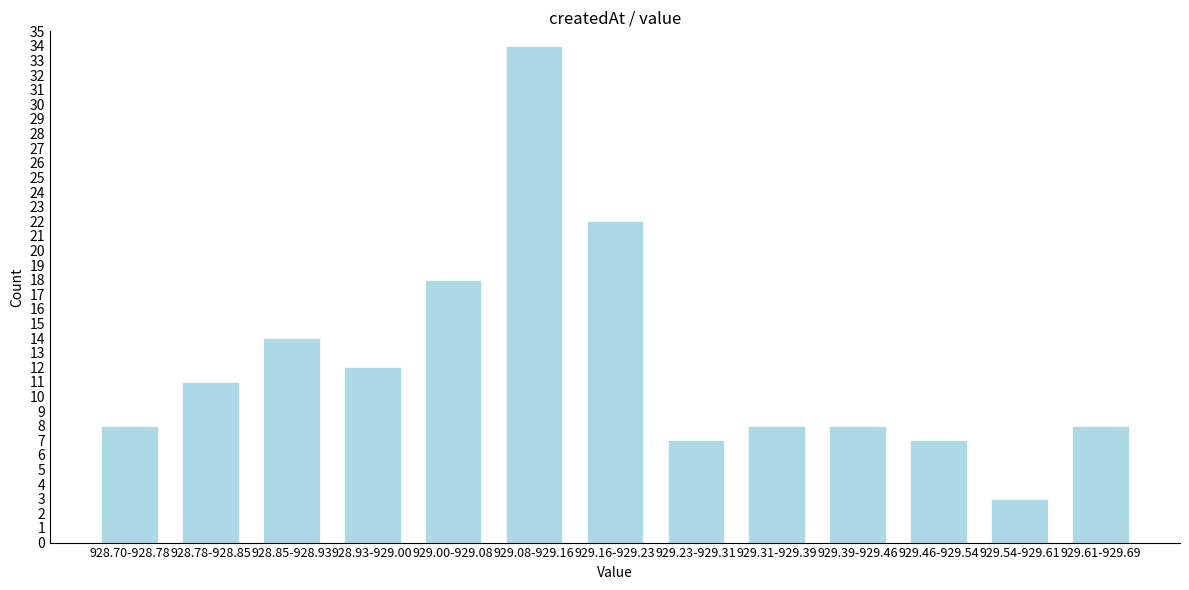

Reading right to left, what are all the values shown in this chart?

929.61-929.69=8	929.54-929.61=3	929.46-929.54=7	929.39-929.46=8	929.31-929.39=8	929.23-929.31=7	929.16-929.23=22	929.08-929.16=34	929.00-929.08=18	928.93-929.00=12	928.85-928.93=14	928.78-928.85=11	928.70-928.78=8